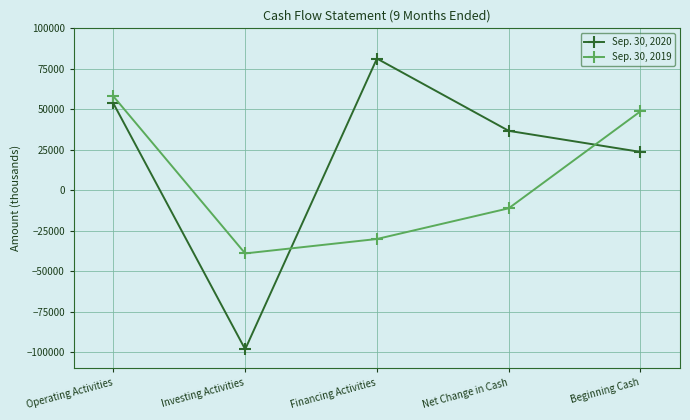

Reading left to right, transcribe all the data shown in this chart.

Sep. 30, 2020: Operating Activities=53604	Investing Activities=-98243	Financing Activities=81327	Net Change in Cash=36688	Beginning Cash=23664
Sep. 30, 2019: Operating Activities=57994	Investing Activities=-39036	Financing Activities=-30119	Net Change in Cash=-11161	Beginning Cash=48742